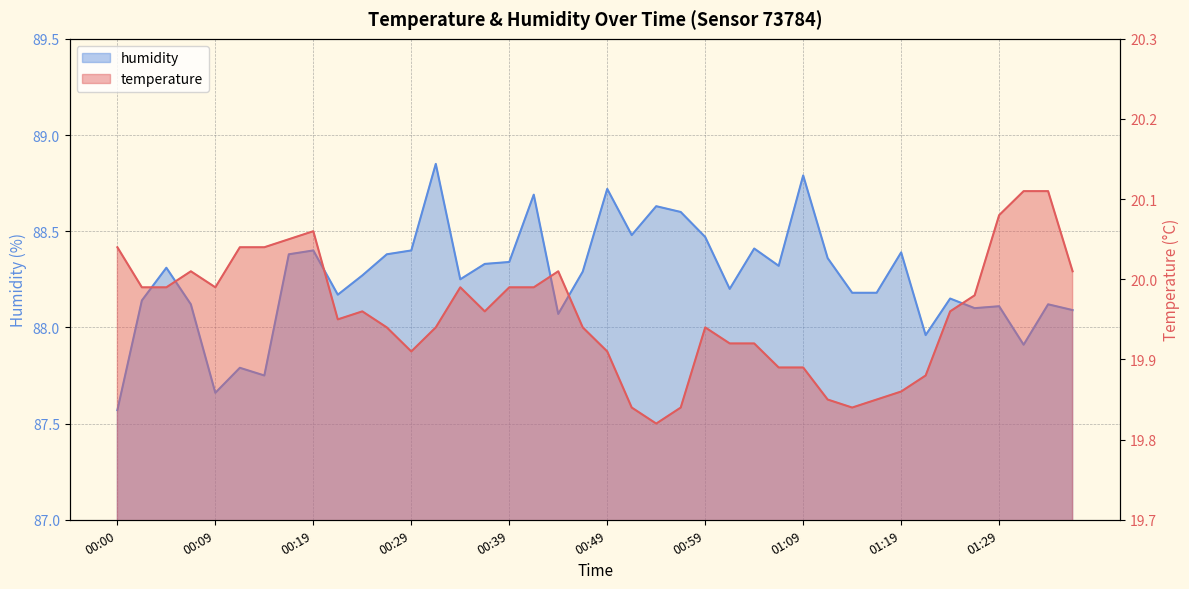

What is the sum of all humidity values?

3530.3